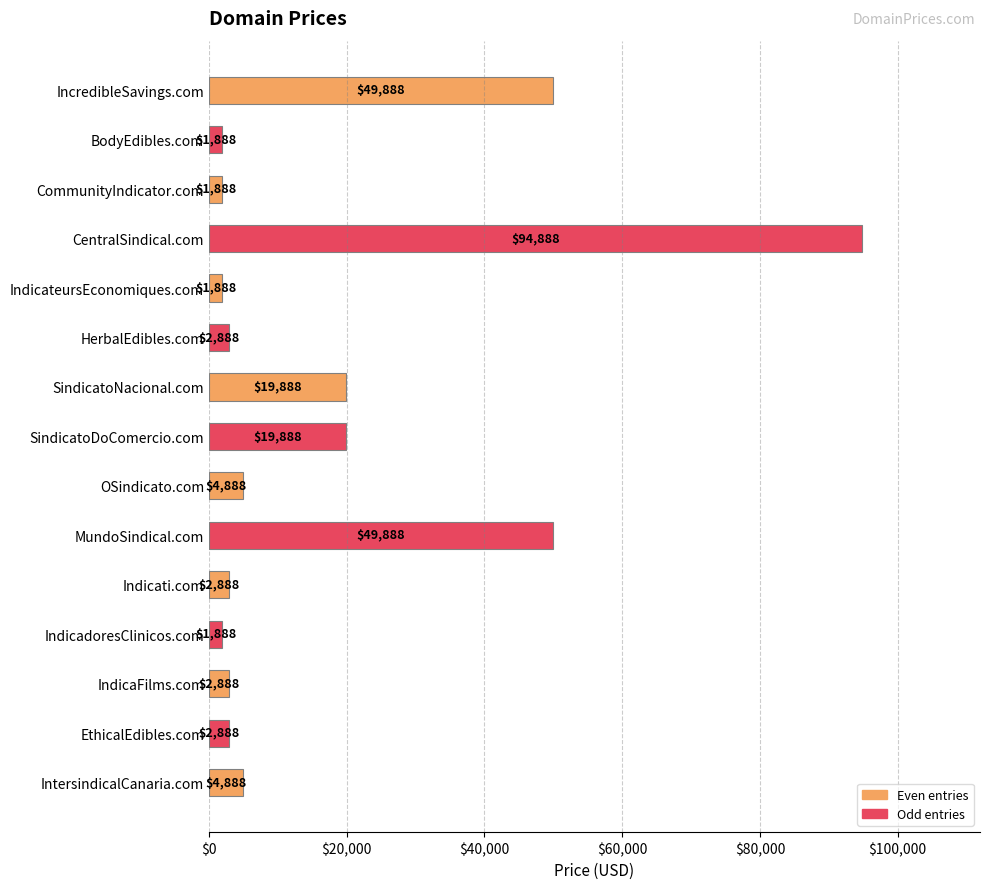

What is the ratio of the value at BodyEdibles.com to the value at IndicadoresClinicos.com?

1.0